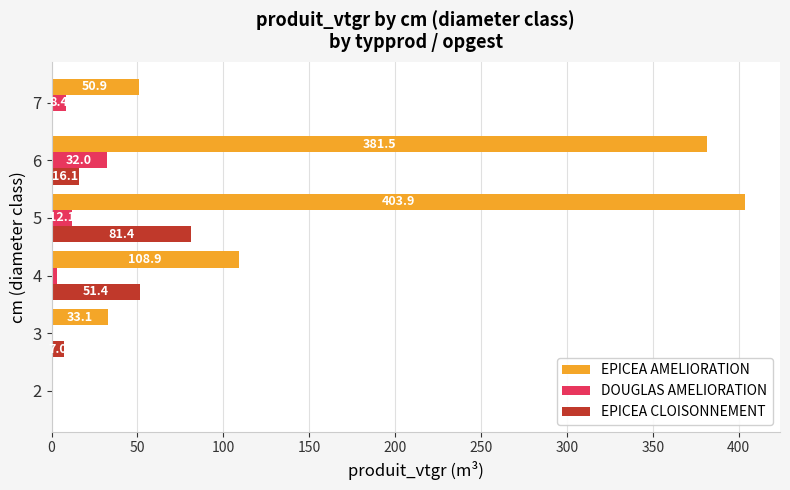

What is the sum of all EPICEA CLOISONNEMENT values?

156.1